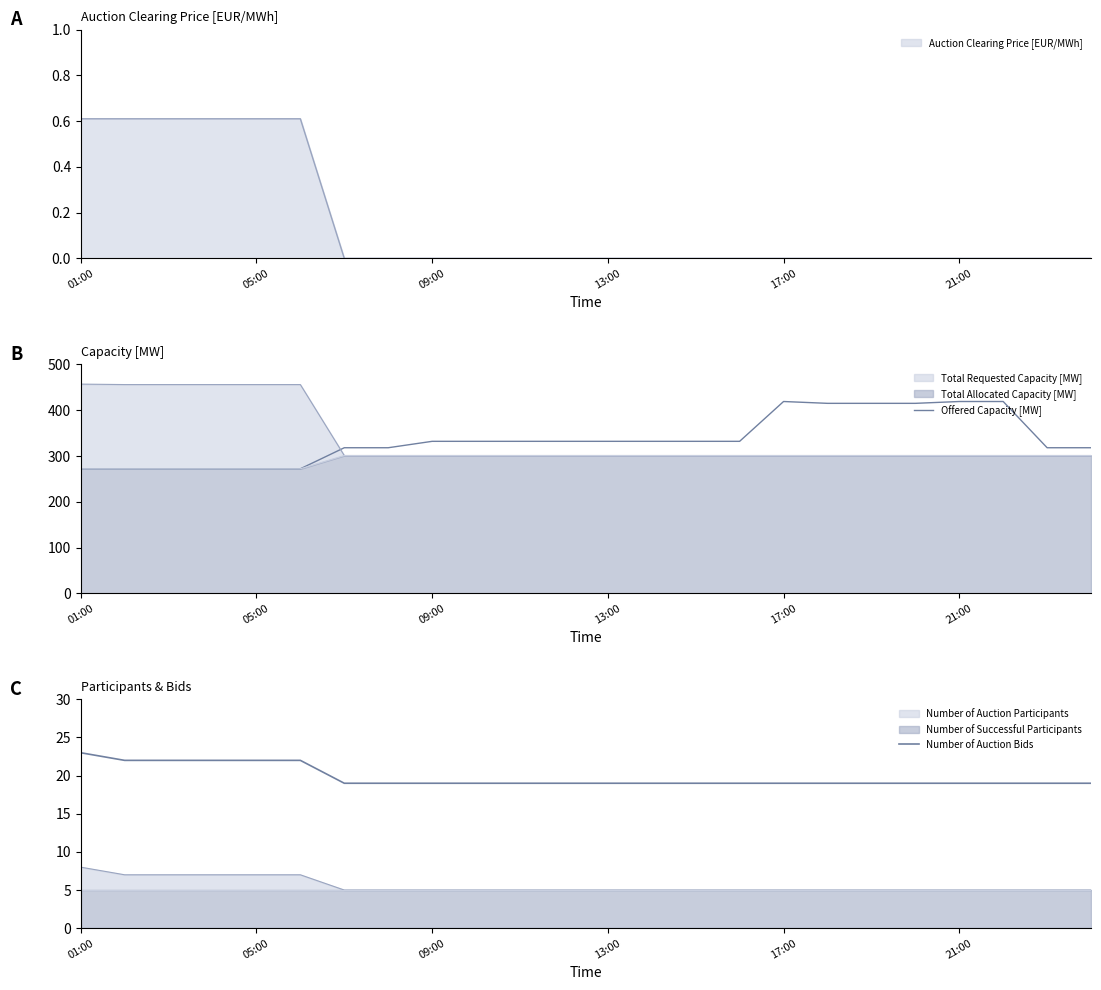

True or false: Offered Capacity [MW] and Number of Auction Bids cross at least once.

False